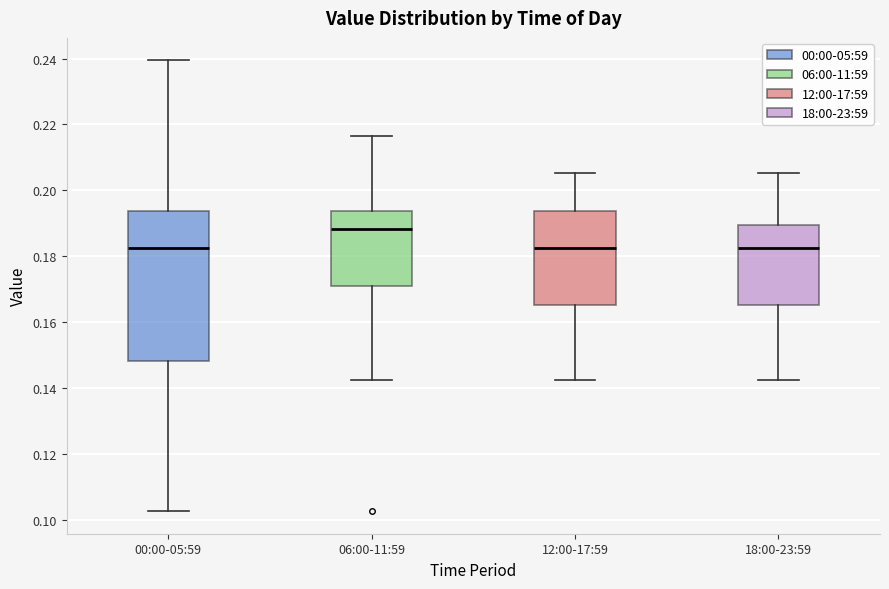

Comparing the boxes themselves (not the whiskers), which one is the tallest?

00:00-05:59